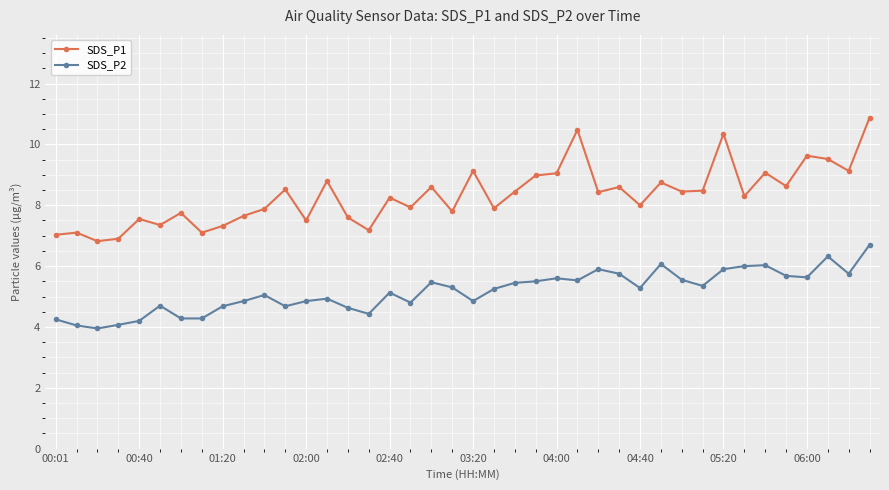

Rank the series by their average value, from highest to lowest.

SDS_P1, SDS_P2